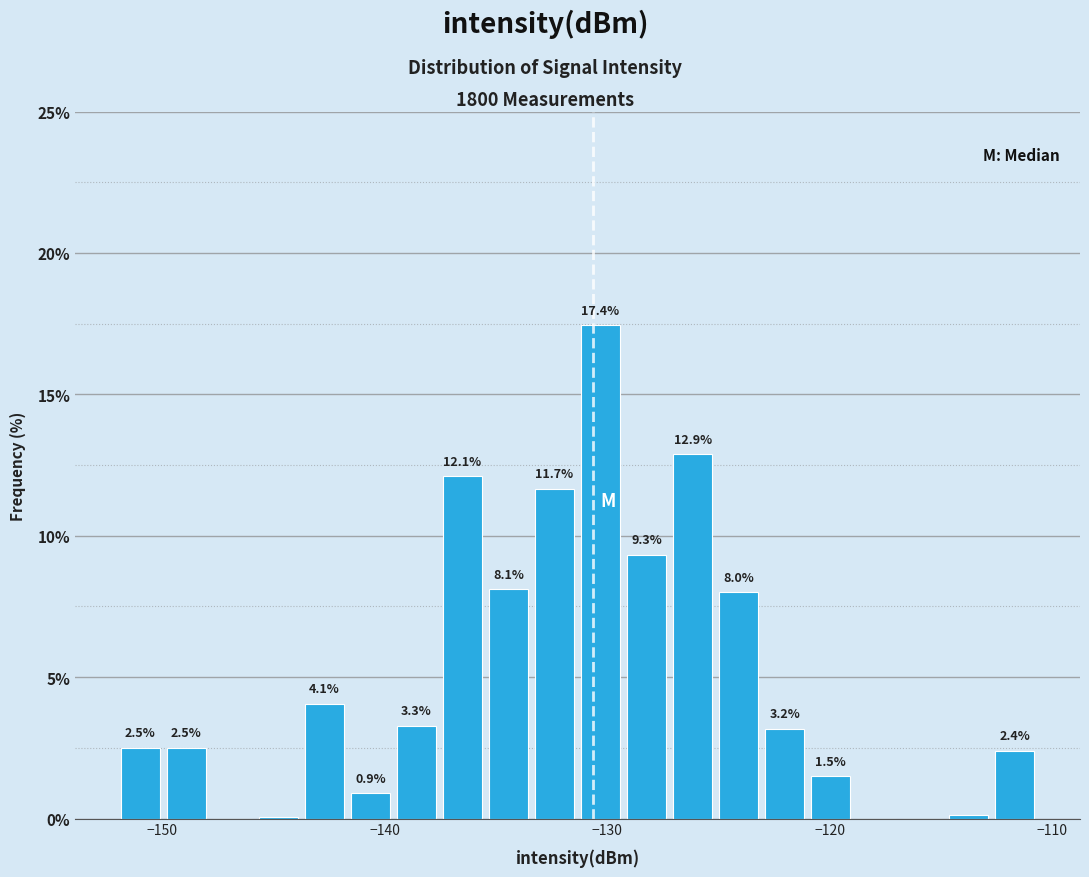

Around what value on the x-axis is the tallest bar? Give the approximate position of its centre, as read against the axis.

-130